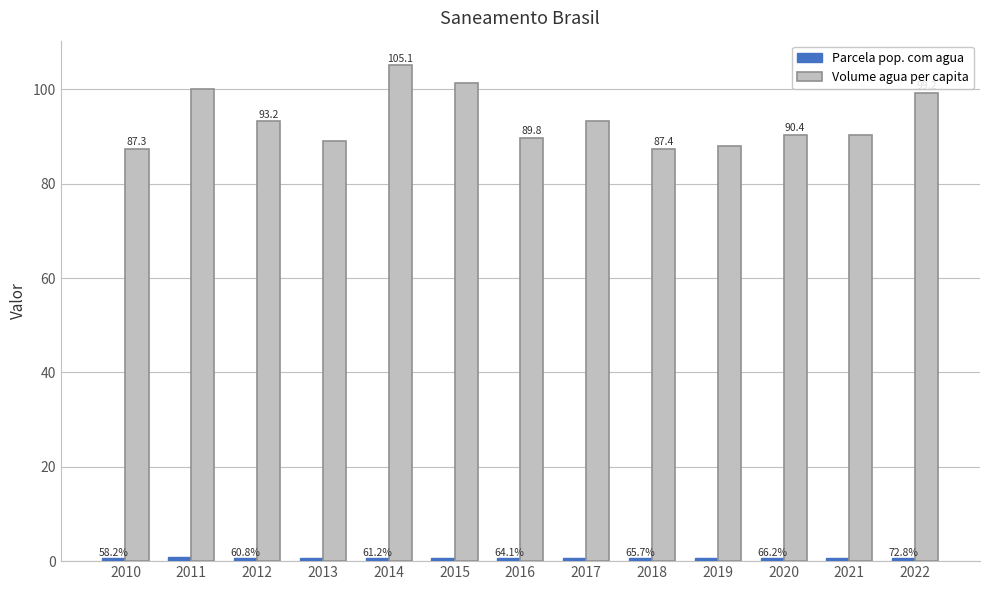

Which series has the largest range (max minus min)?

Volume agua per capita